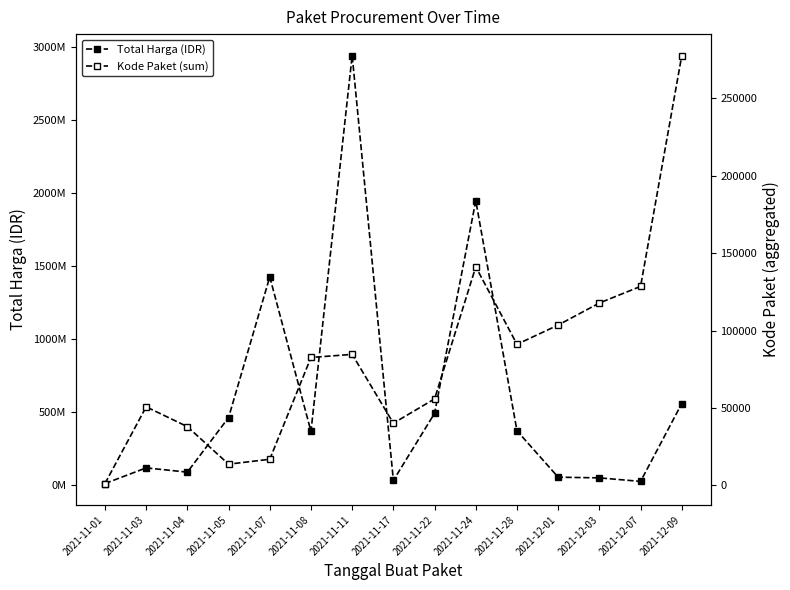

How many values in the Kode Paket (sum) series exceed 82590?

7